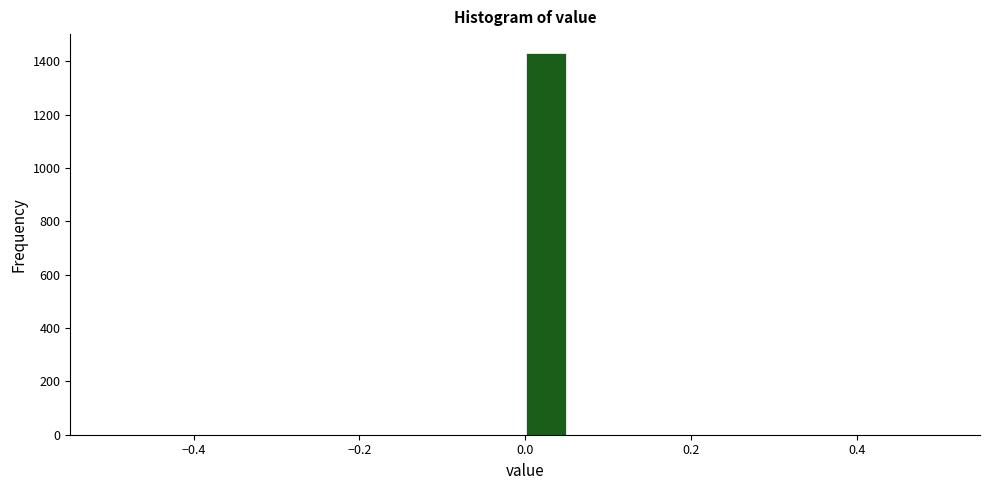

Around what value on the x-axis is the tallest bar? Give the approximate position of its centre, as read against the axis.

0.02